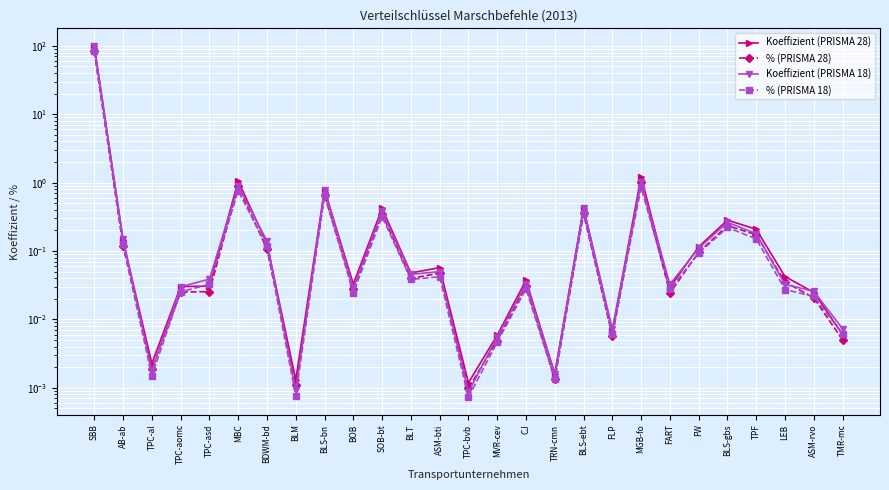

At which category does % (PRISMA 18) reach its first local peak?

MBC